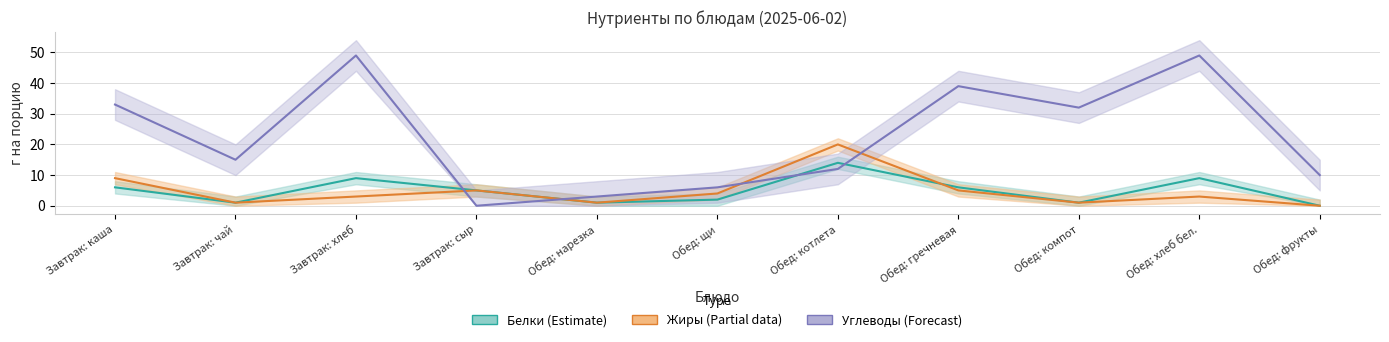

What is the maximum value shown in the chart?

49